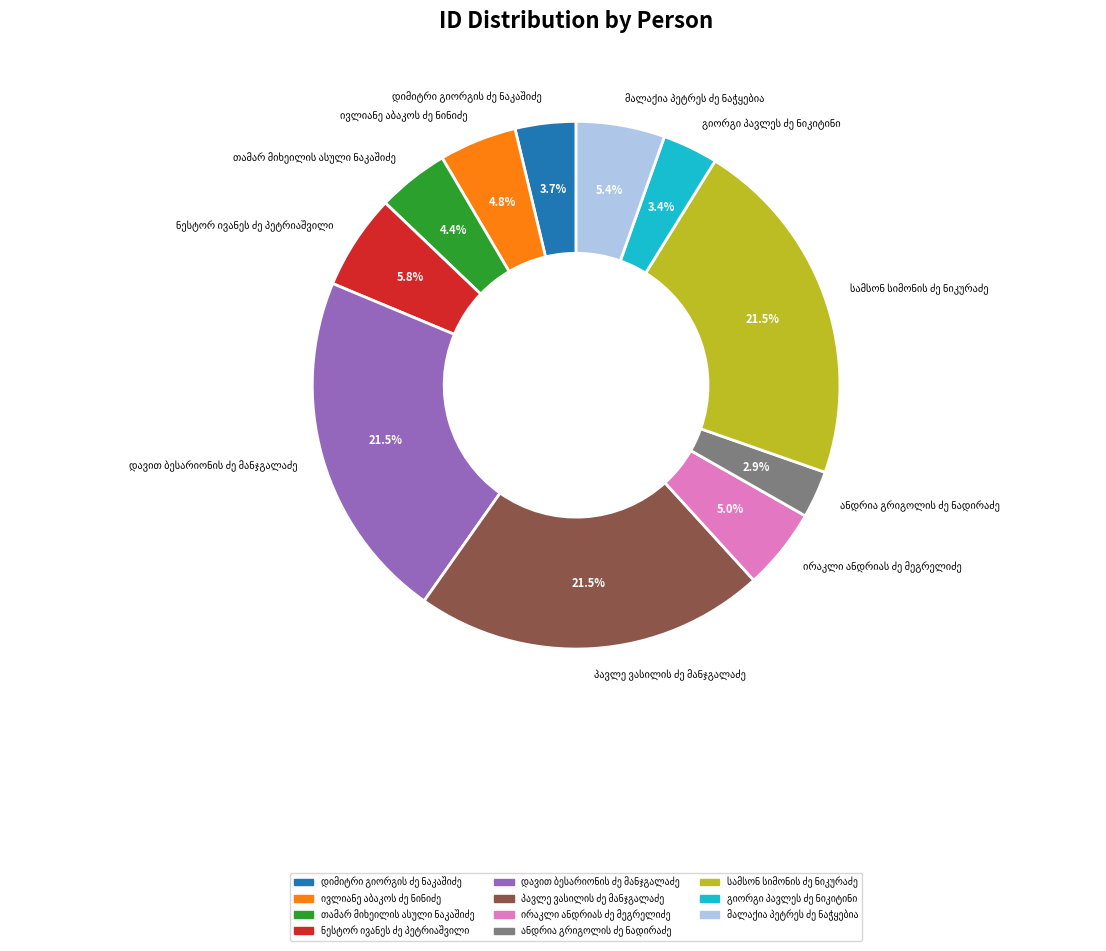

Is there any slice that represents more than half of the pie?

No